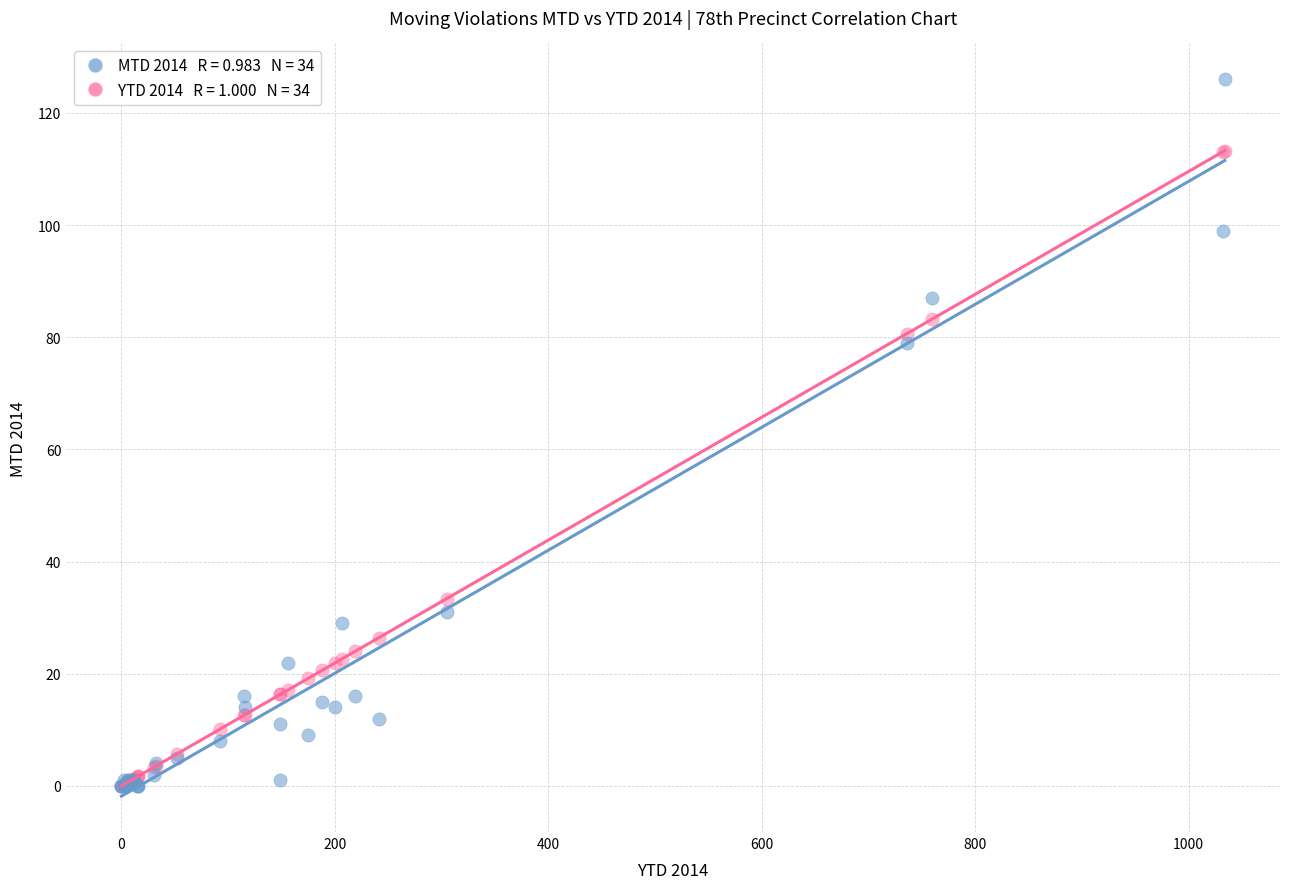

Across all series, what Y value is closest to 63?

79.0